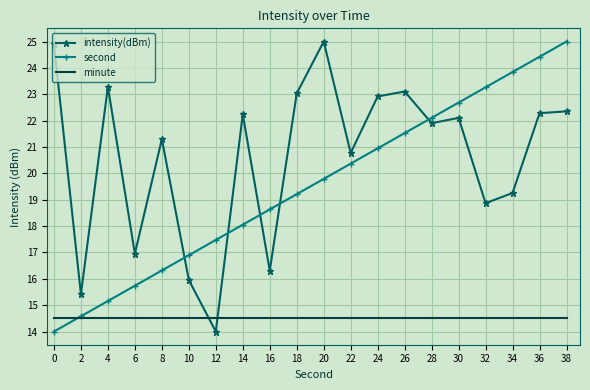

At how many categories does at least one series exceed 24?

4